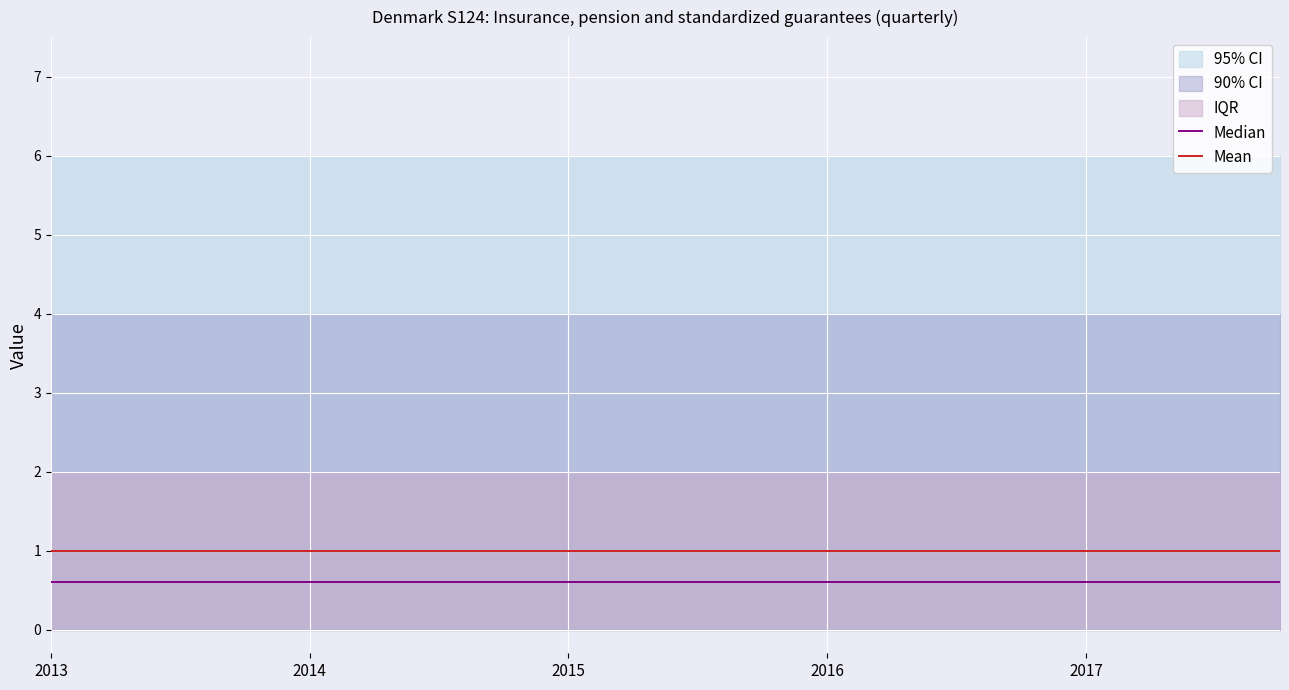

What is the label of the 19th point from the left?

18